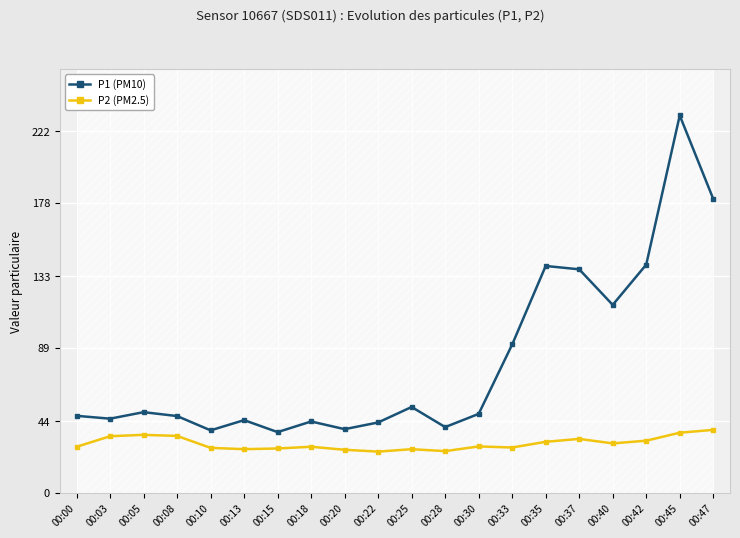

True or false: P2 (PM2.5) and P1 (PM10) cross at least once.

False